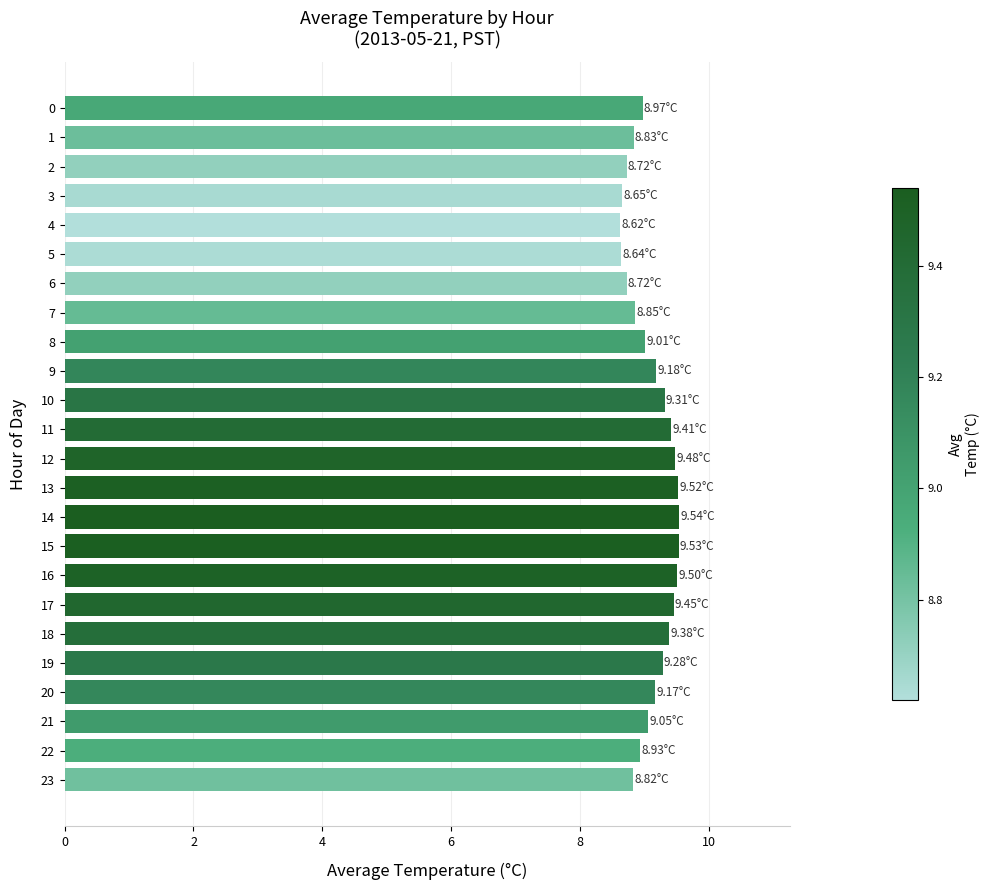

What is the change in value from 5 to 18?

+0.7